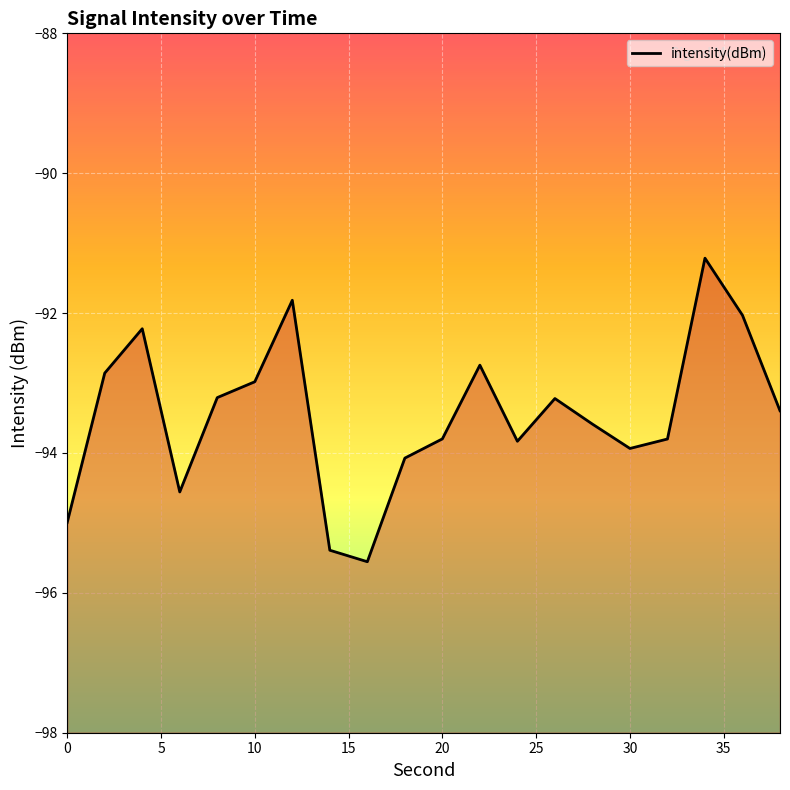

What is the difference between the maximum and minimum values?

4.3